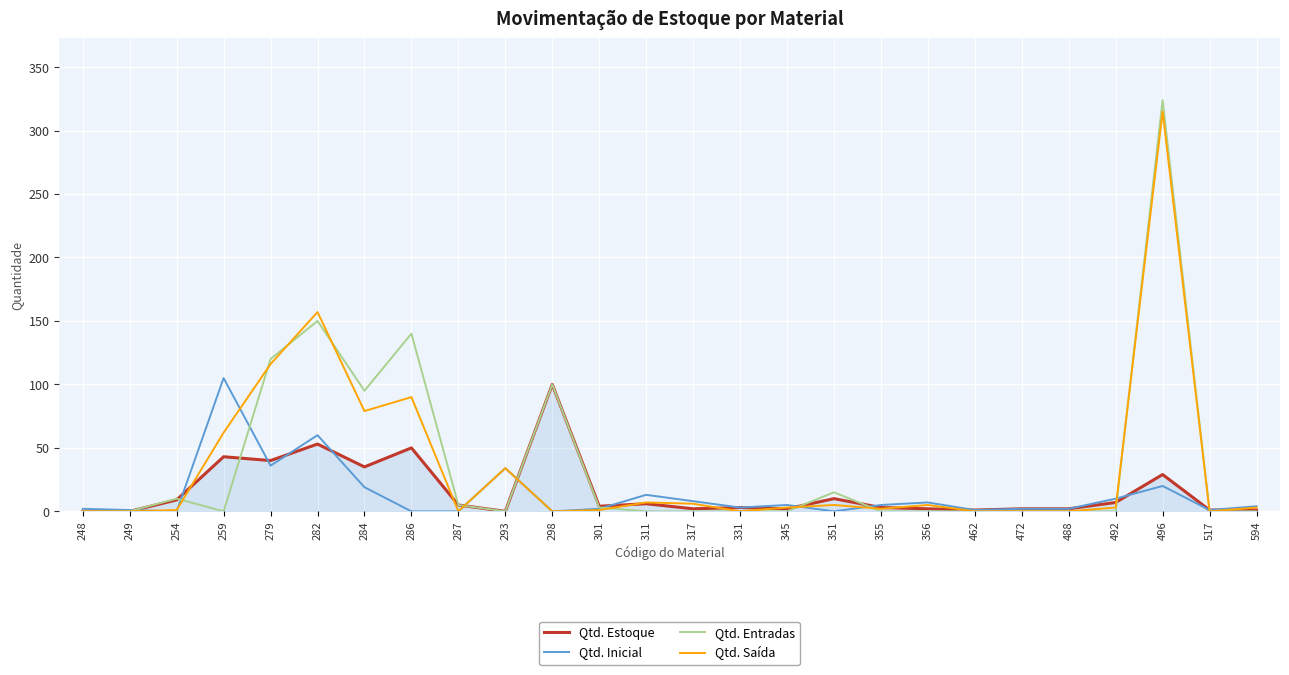

Which category has the highest value in the Qtd. Inicial series?

259